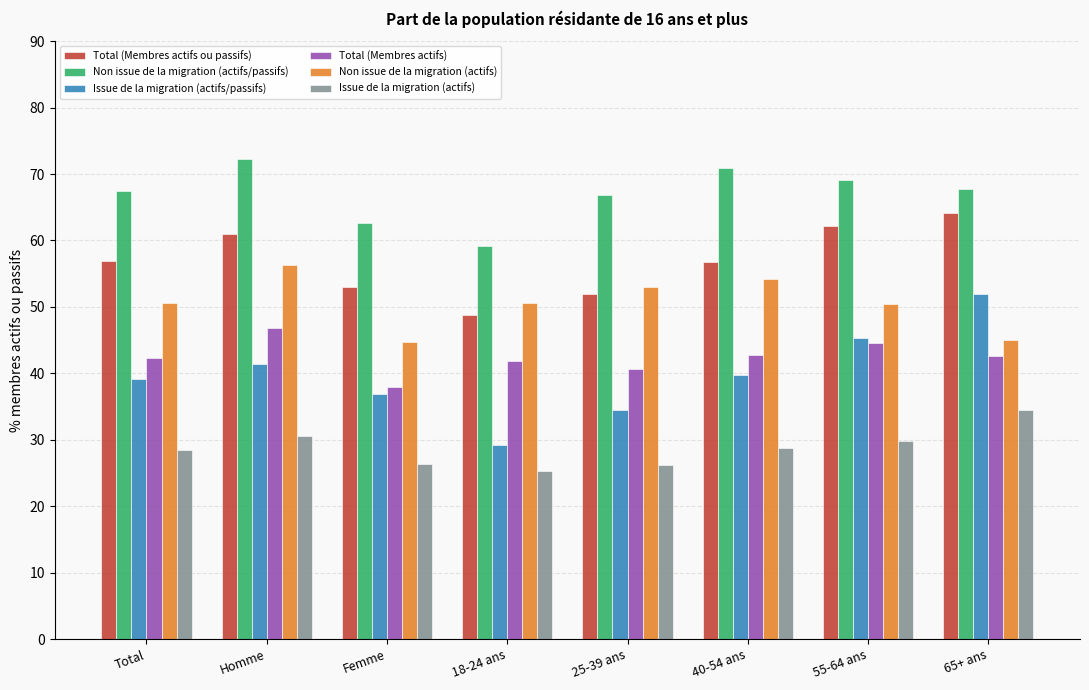

The Non issue de la migration (actifs) series shows 44.8 at Femme. True or false?

True